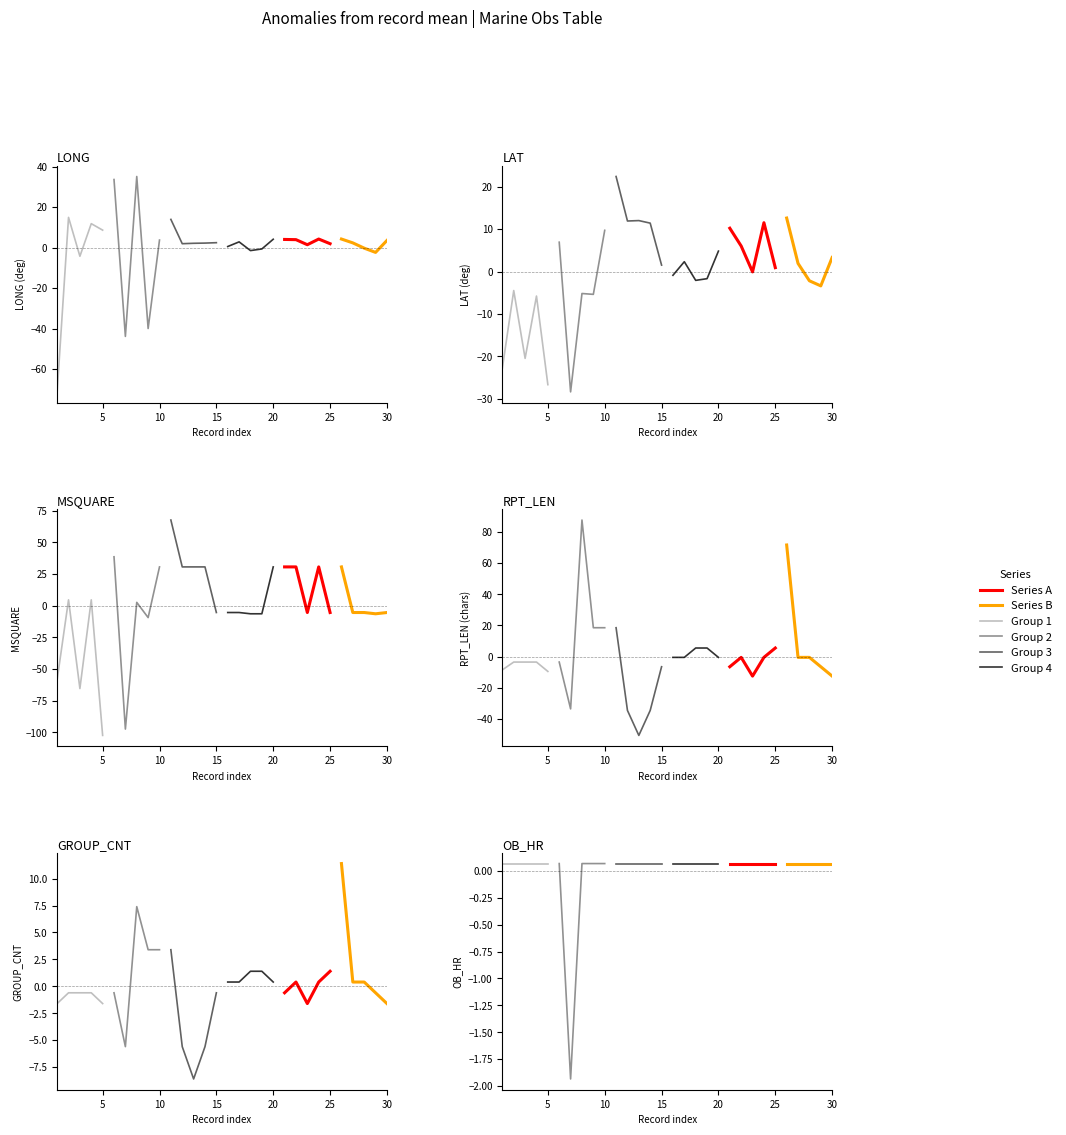

At which label does group_0 first exceed 8?

5